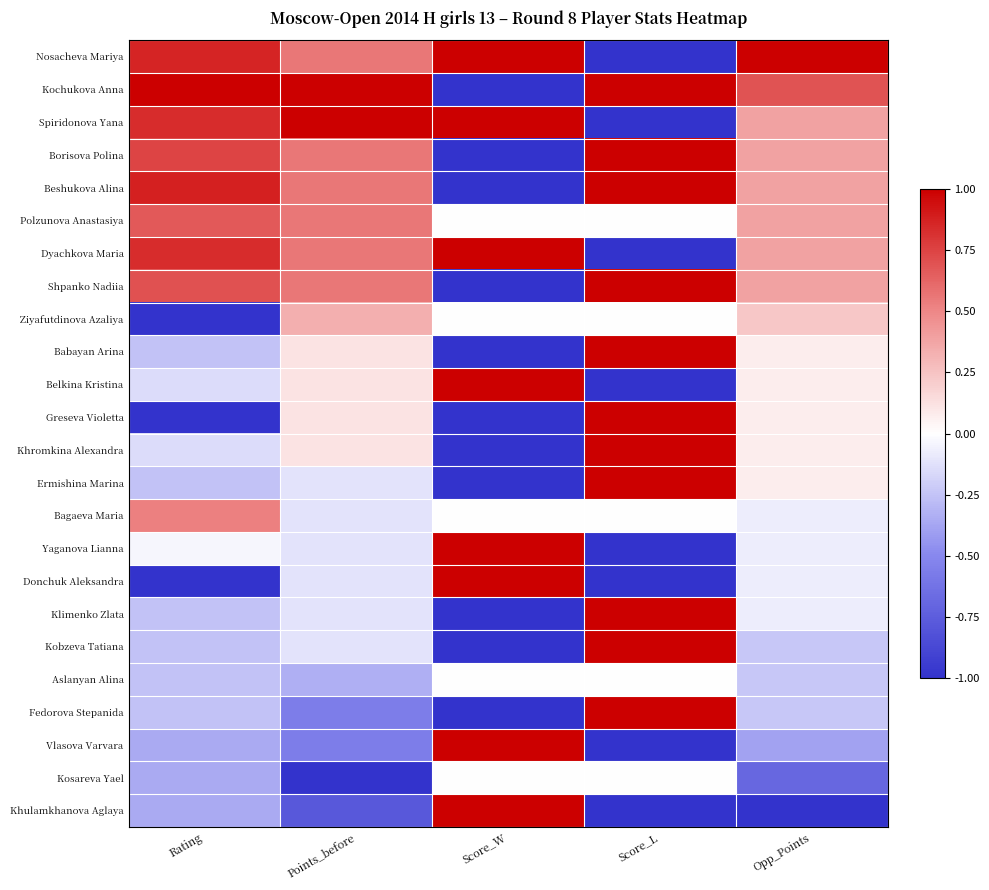

At how many categories does at least one series exceed 0?

5